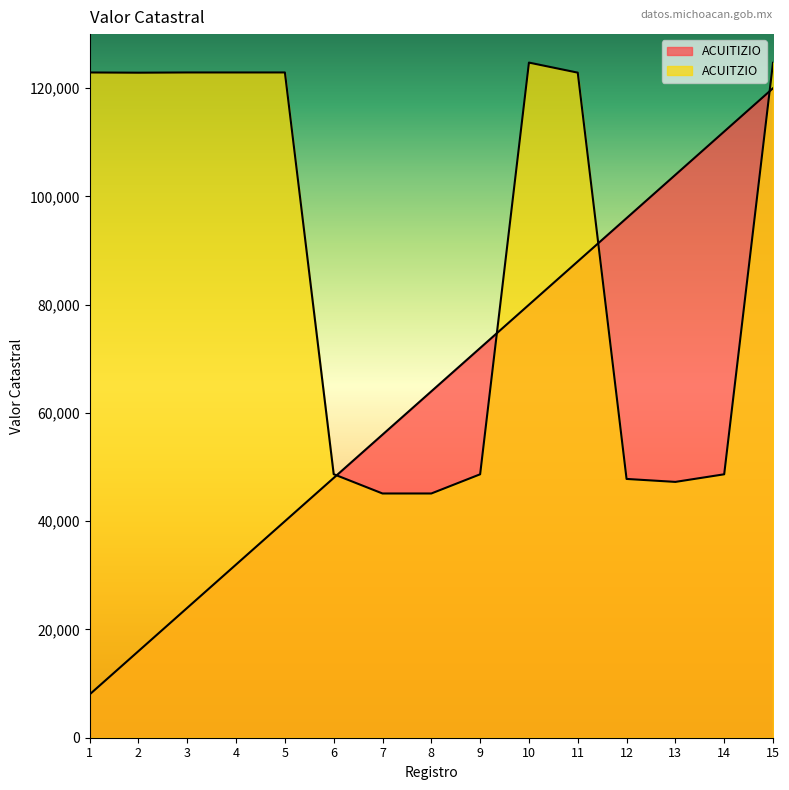

At how many categories does at least one series exceed 113672?

8